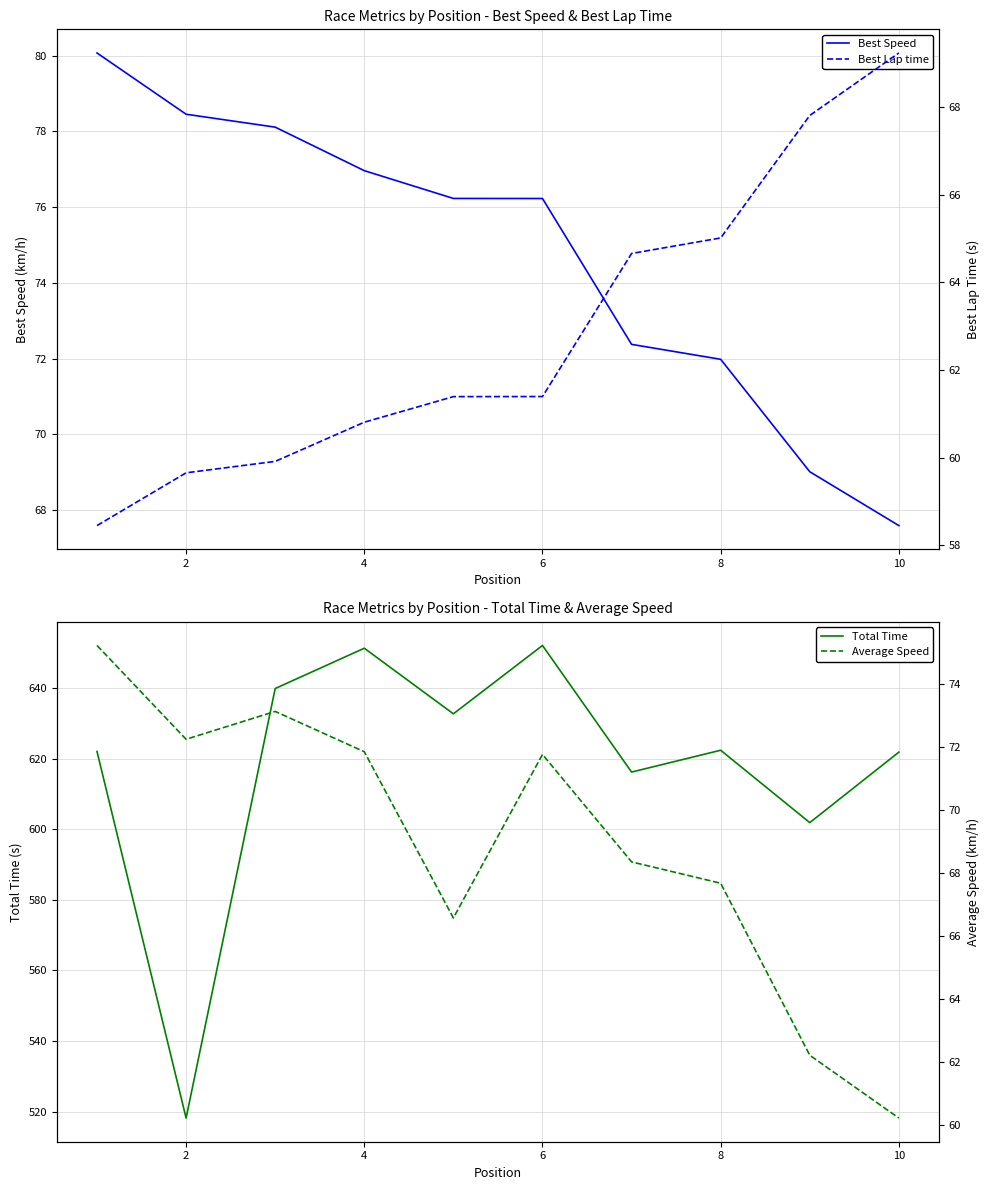

Is it true that Best Speed equals 136.3 at 4?

False